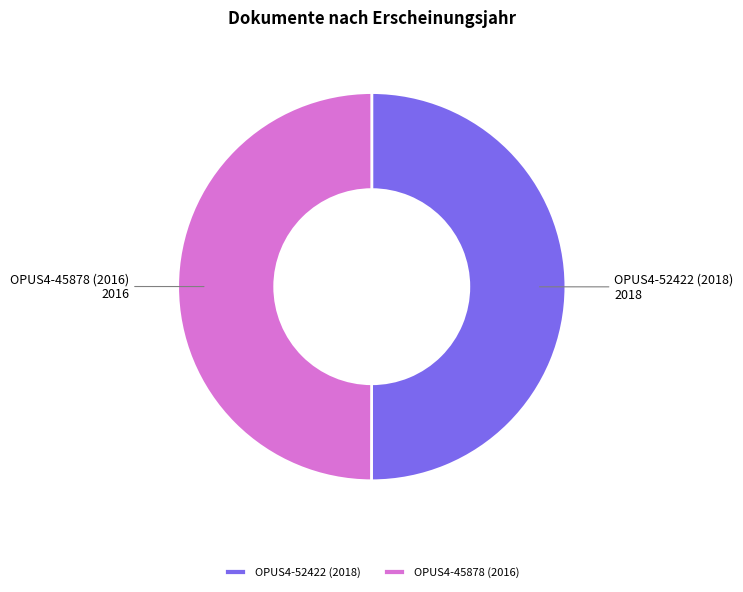

Approximately how many times larger is the value at OPUS4-45878 (2016) compared to OPUS4-52422 (2018)?

1.0